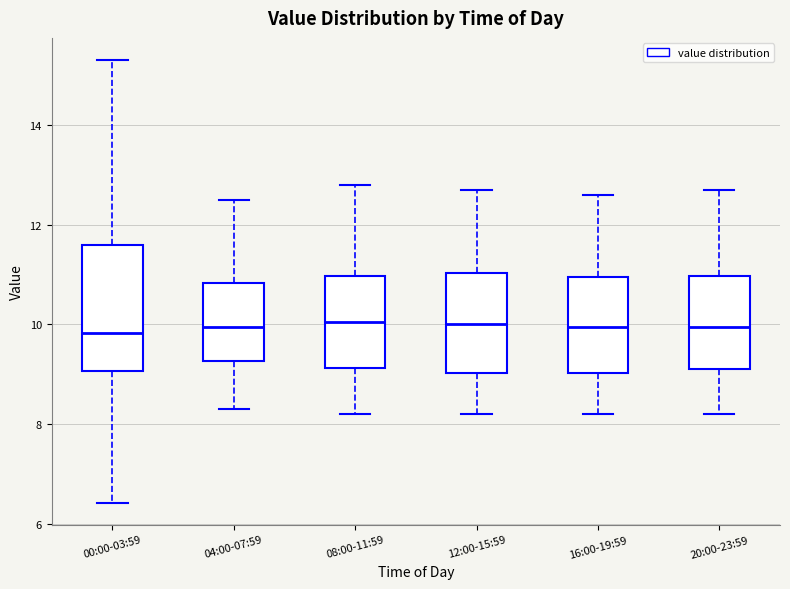

Reading left to right, read every box against the y-axis: the position of its median line, the range the box covers, and the ends of its whiskers. The values are not printed on the chart, so give them approximately, as read against the axis.

00:00-03:59: median 9.8, box 9.0 to 11.6, whiskers 6.4 to 15.4
04:00-07:59: median 10.0, box 9.2 to 10.8, whiskers 8.4 to 12.6
08:00-11:59: median 10.0, box 9.2 to 11.0, whiskers 8.2 to 12.8
12:00-15:59: median 10.0, box 9.0 to 11.0, whiskers 8.2 to 12.8
16:00-19:59: median 10.0, box 9.0 to 11.0, whiskers 8.2 to 12.6
20:00-23:59: median 10.0, box 9.2 to 11.0, whiskers 8.2 to 12.8